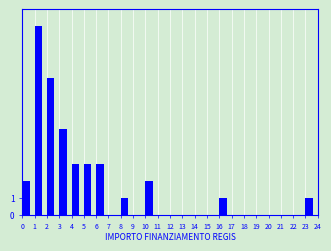

Reading left to right, extract all data points from this chart.

0=2	1=11	2=8	3=5	4=3	5=3	6=3	7=0	8=1	9=0	10=2	11=0	12=0	13=0	14=0	15=0	16=1	17=0	18=0	19=0	20=0	21=0	22=0	23=1